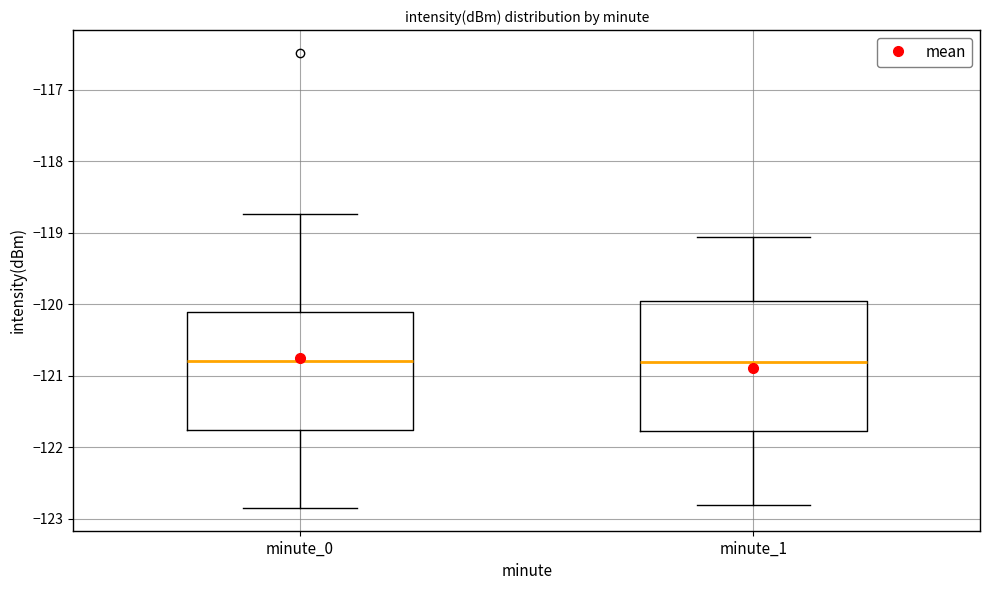

Which box is the tallest, from its lower edge to its upper edge?

minute_1